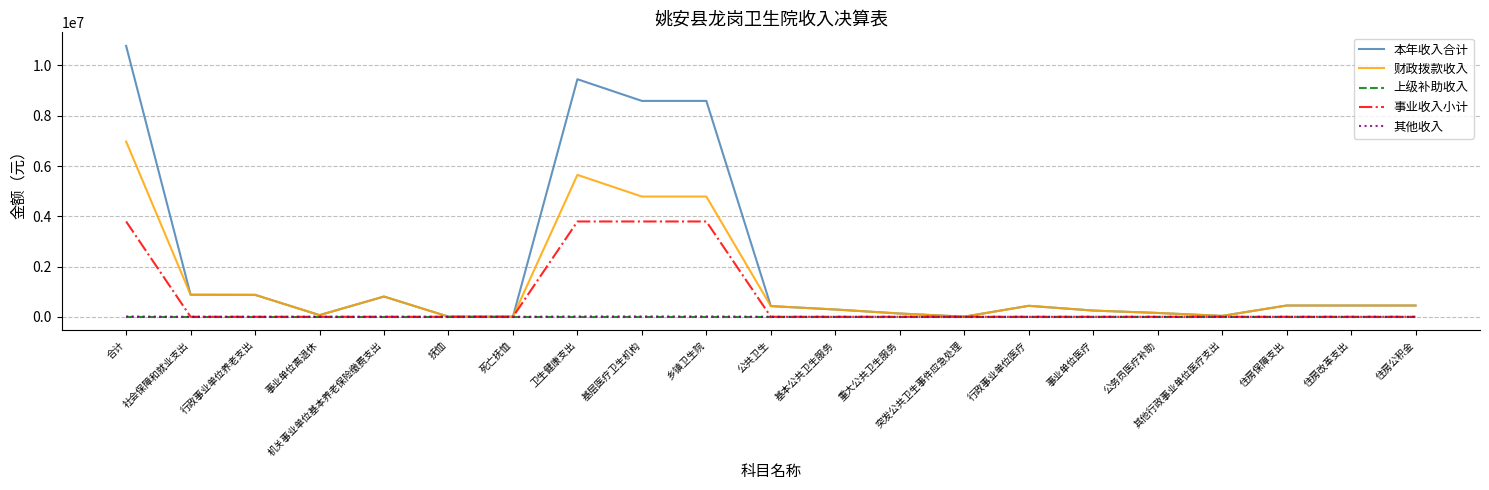

What is the maximum value shown in the chart?

10780692.1